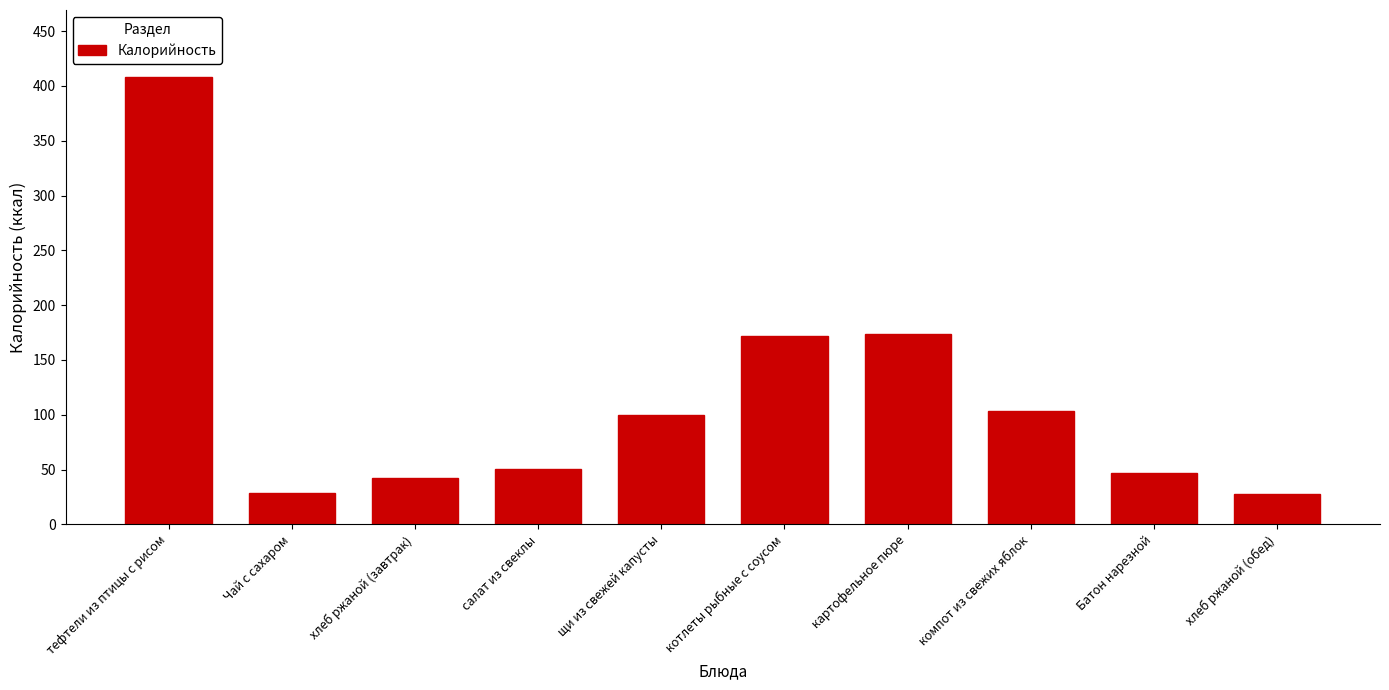

What is the average value?

115.2